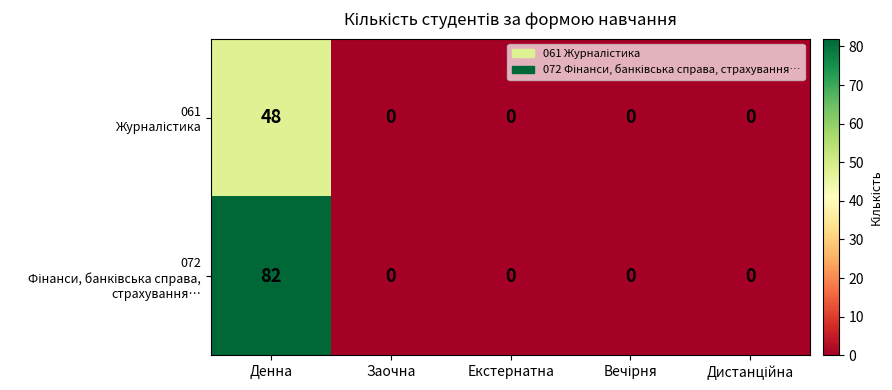

What is the greatest value displayed?

82